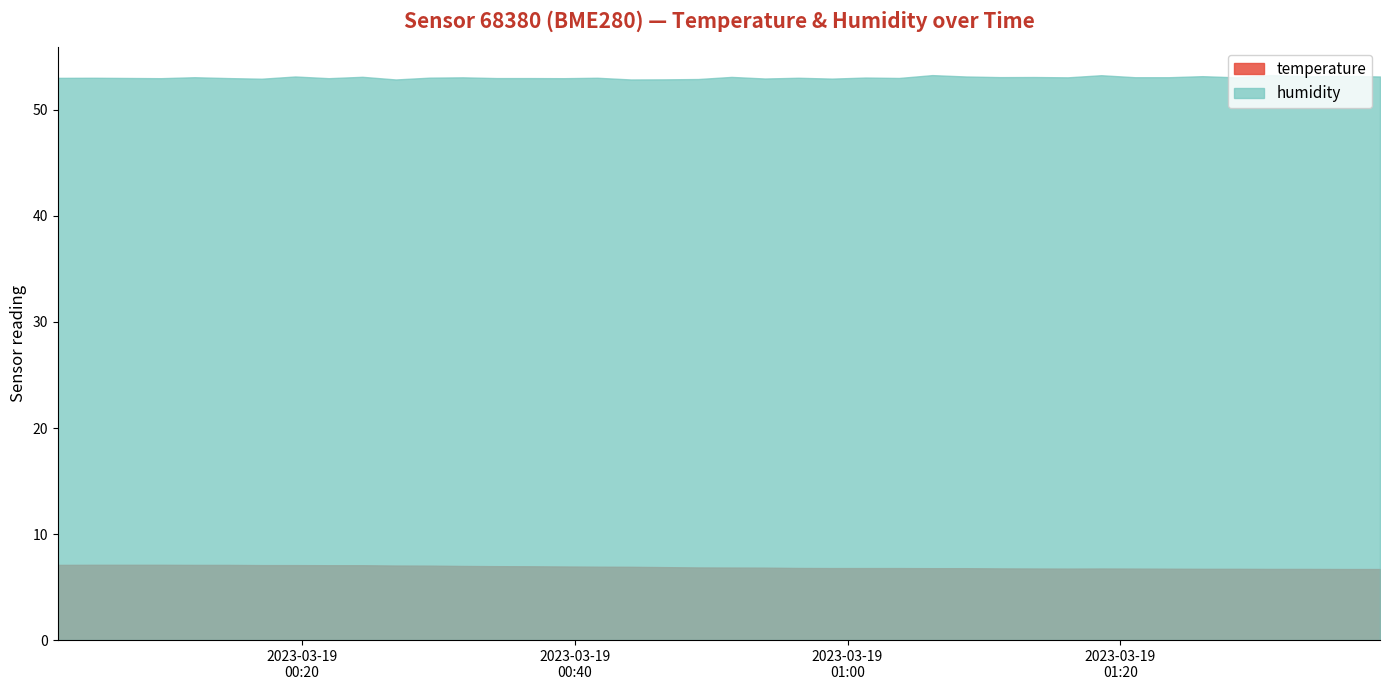

What is the value of the temperature point at the 29th from the left?

6.8